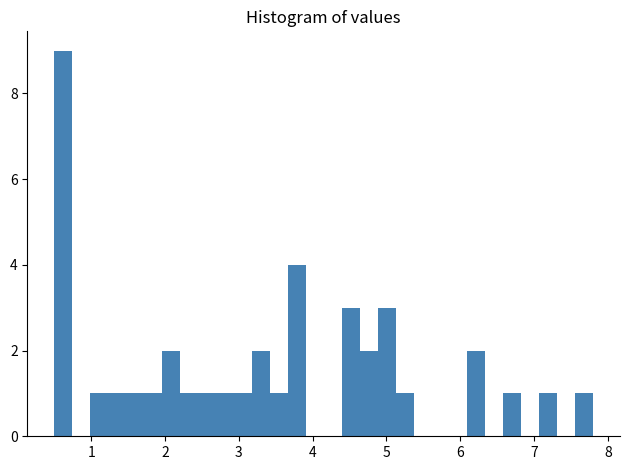

Around what value on the x-axis is the tallest bar? Give the approximate position of its centre, as read against the axis.

0.6